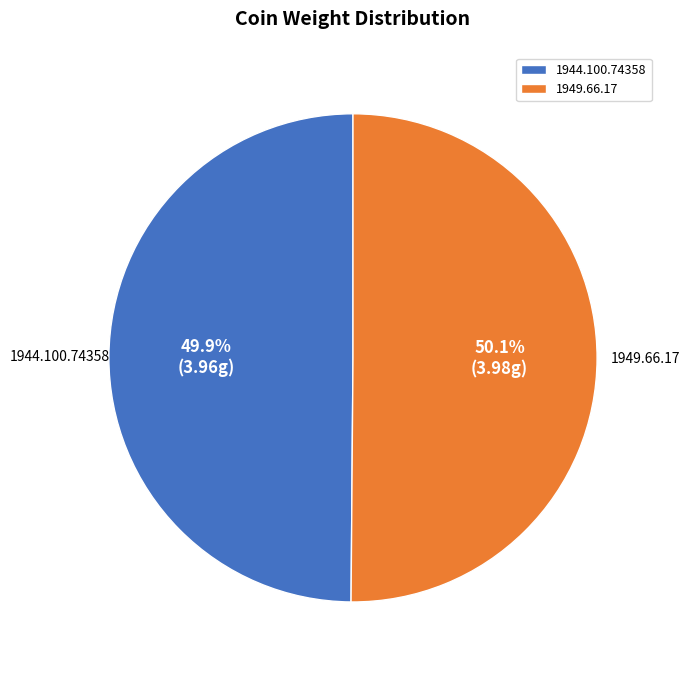

How many slices are in this pie chart?

2